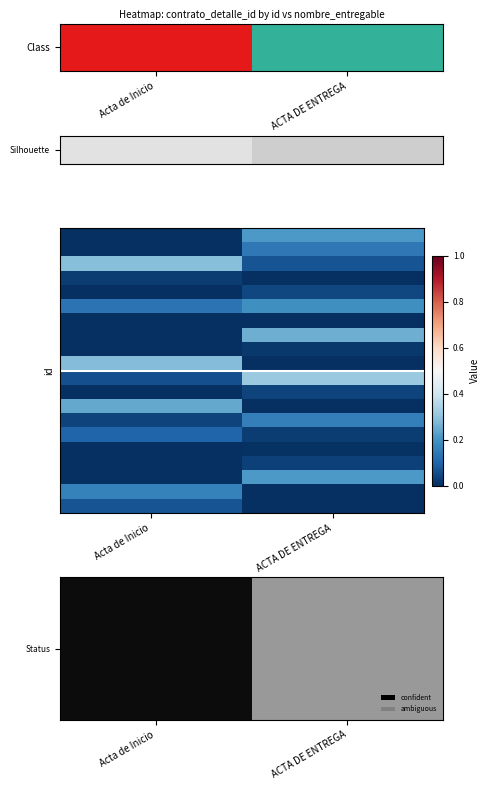

What is the difference between the highest and lowest values at Acta de Inicio?

0.3